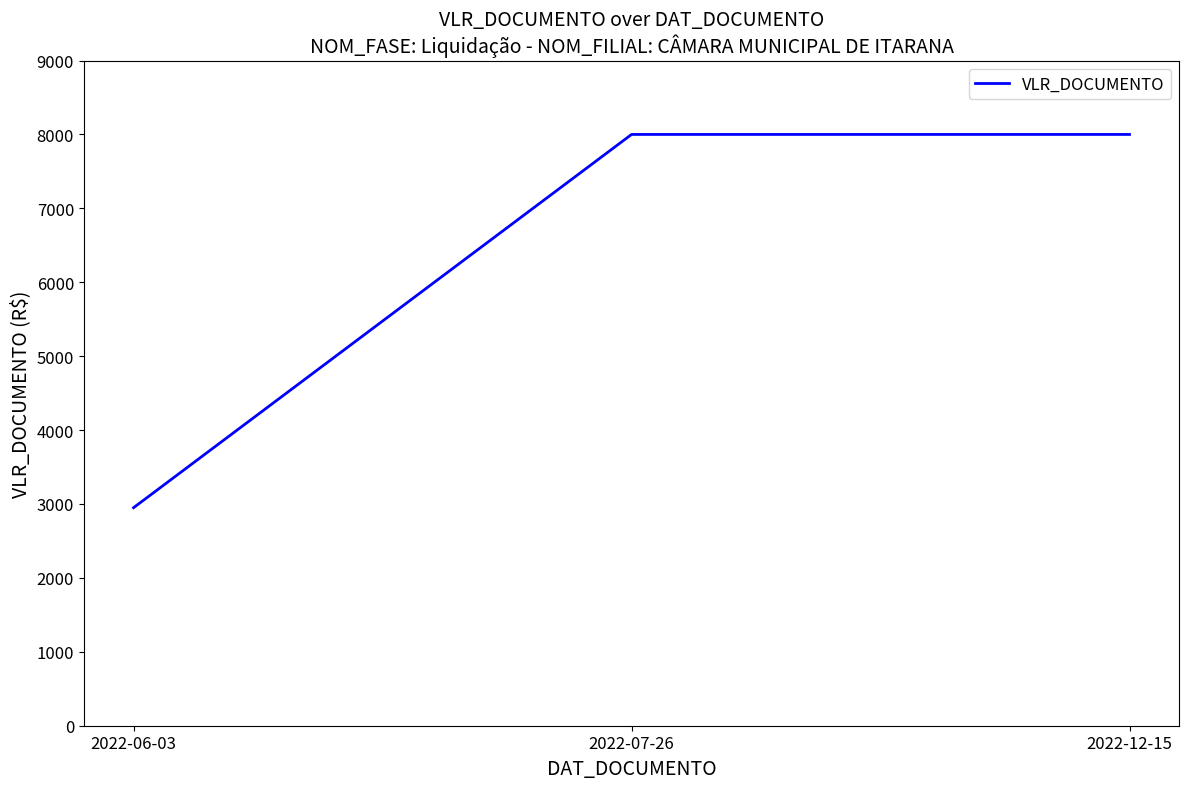

The value at 2022-12-15 is 2164. True or false?

False